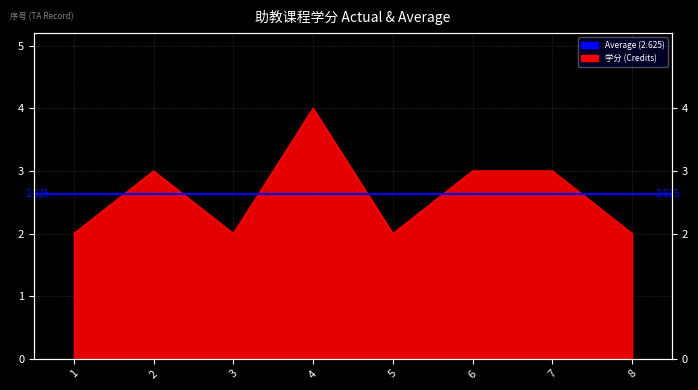

True or false: the data has more than 2 interior local peaks.

False